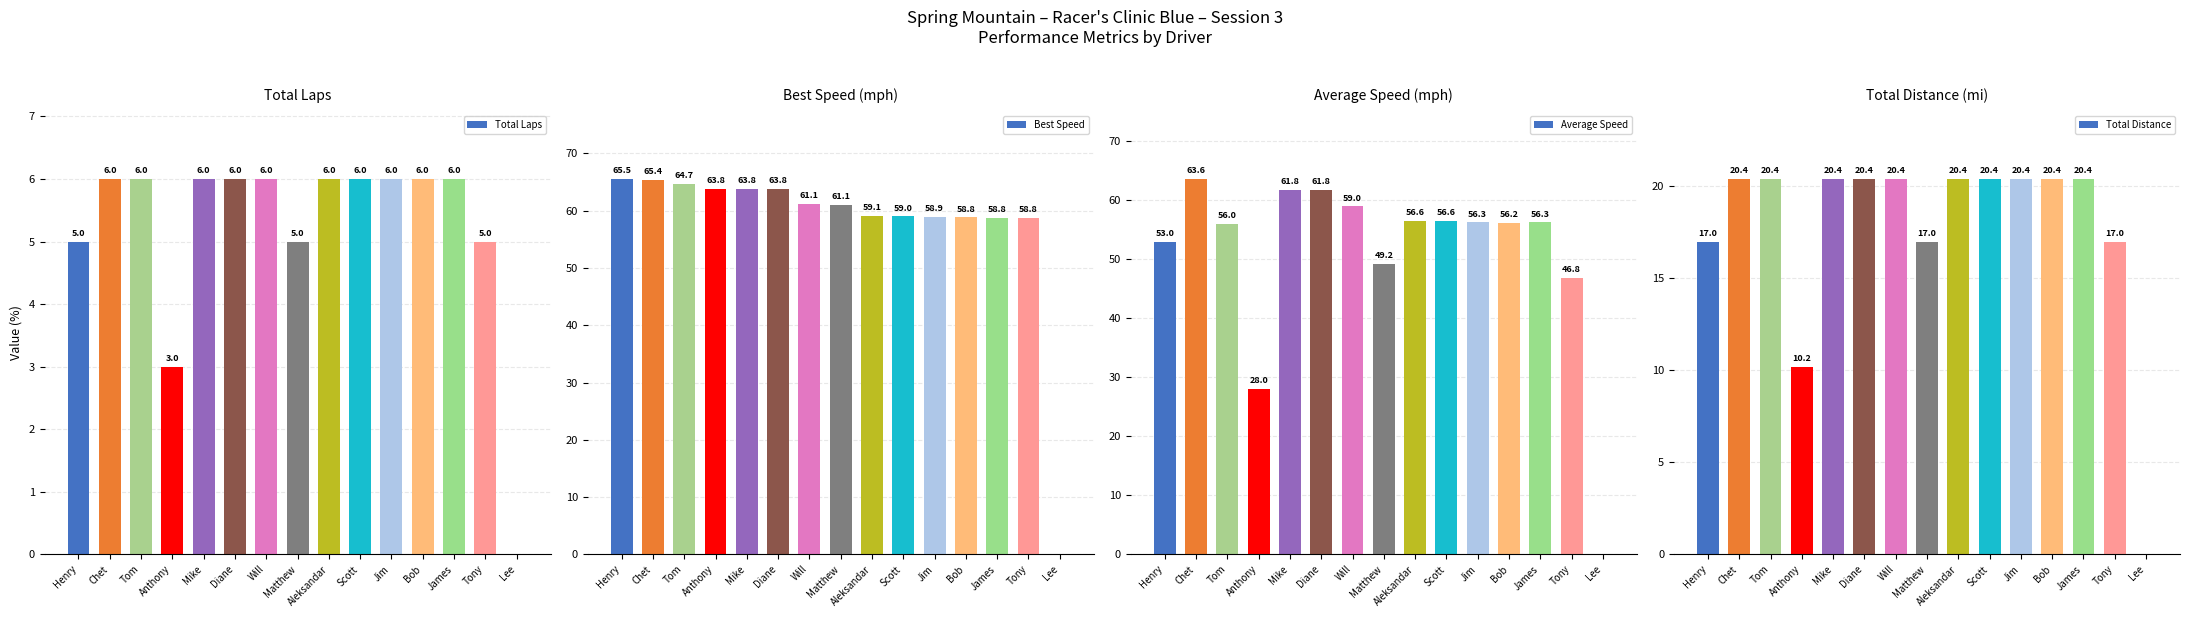

What position from the left is Jim?

11